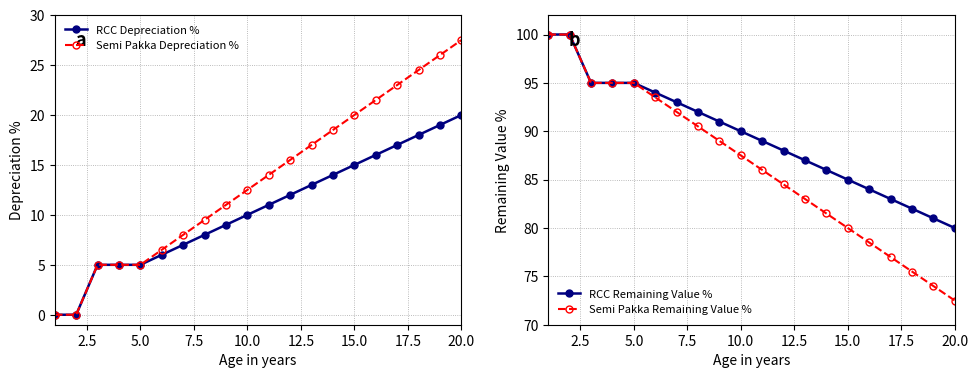

Which category has the lowest value in the Semi Pakka Remaining Value % series?

20.0